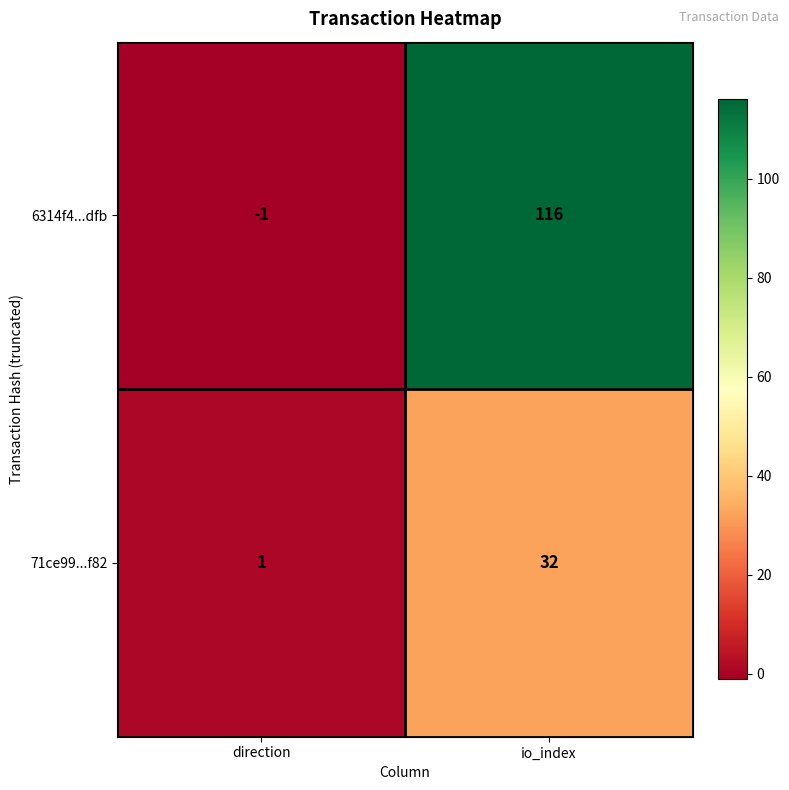

At how many categories does at least one series exceed 85?

1